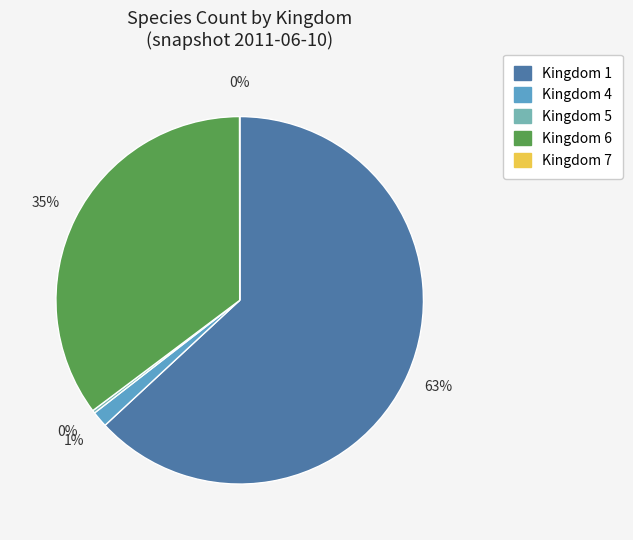

To the nearest percent, what is the difference between the Kingdom 6 and Kingdom 4 slice percentages?

34%